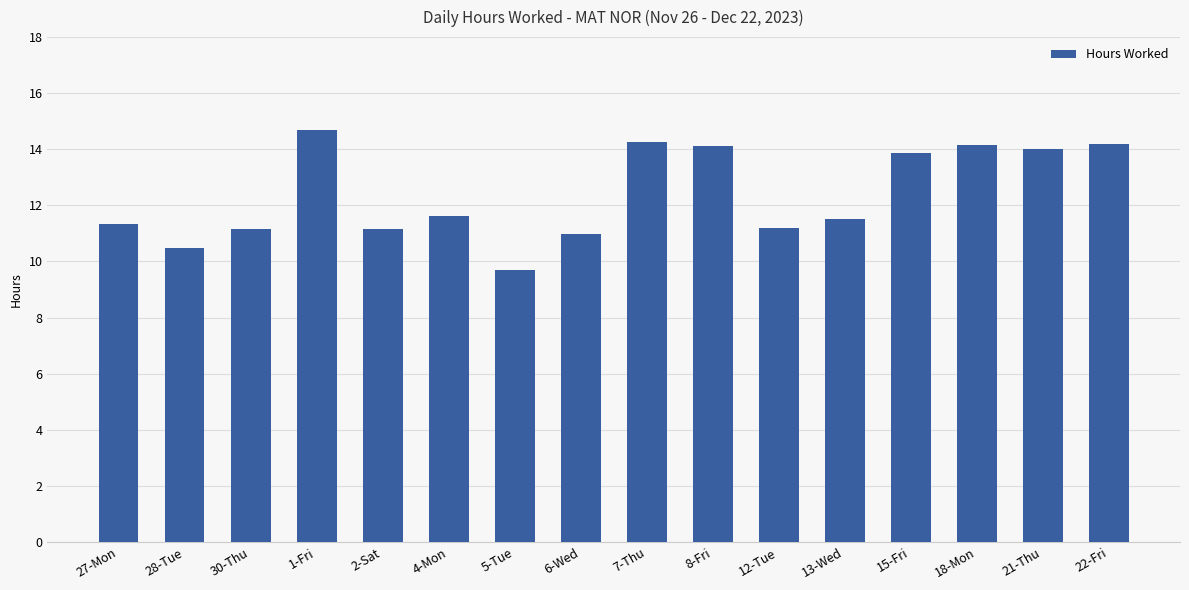

At which category does the chart reach its minimum across all series?

5-Tue